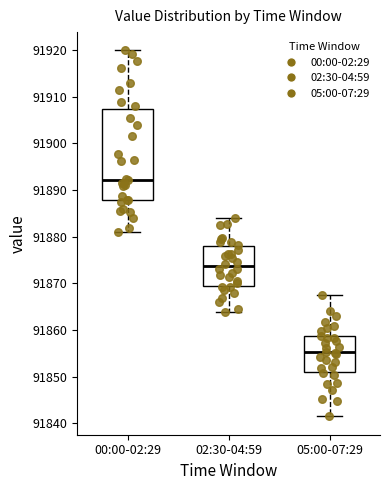

Reading left to right, transcribe this box plot: for each box, give where its median line is, the range the box spans, and where its two whiskers end, as read against the y-axis. The values are not printed on the chart, so give them approximately, as read against the axis.

00:00-02:29: median 91892, box 91888 to 91907, whiskers 91881 to 91920
02:30-04:59: median 91874, box 91870 to 91878, whiskers 91864 to 91884
05:00-07:29: median 91855, box 91851 to 91859, whiskers 91842 to 91868